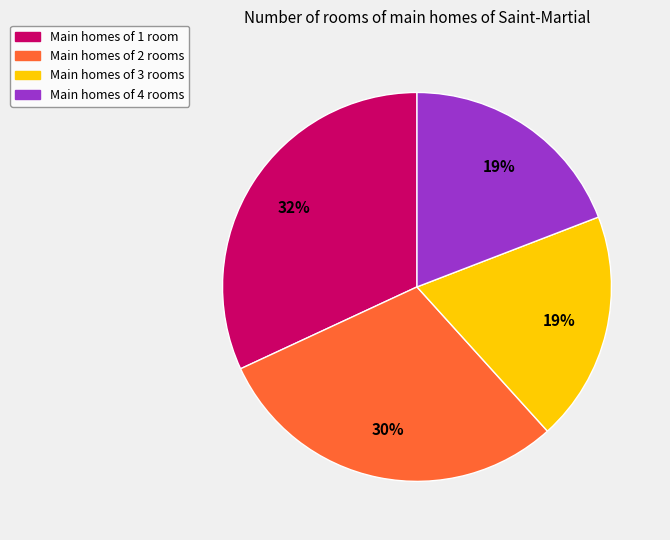

To the nearest percent, what is the average slice percentage?

25%